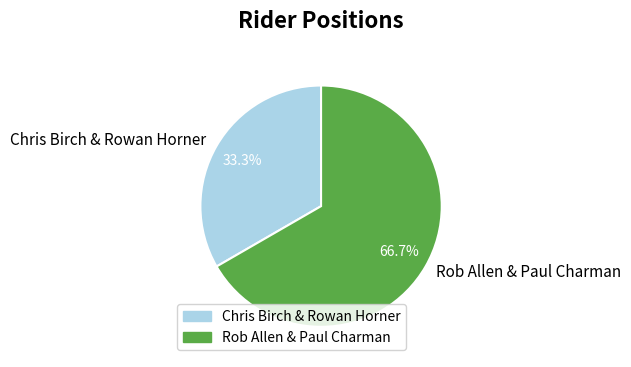

How many slices are in this pie chart?

2